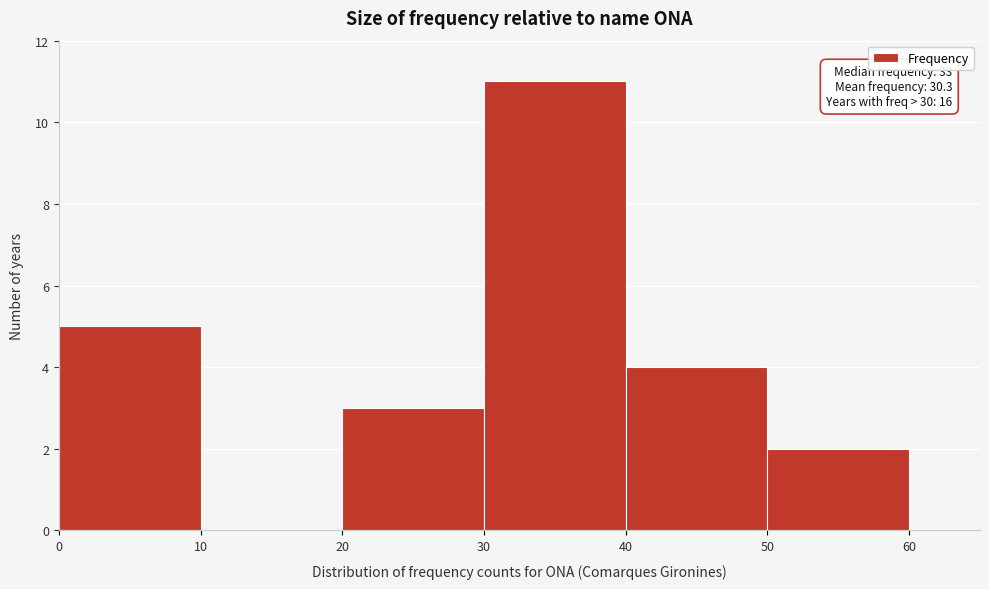

Which range on the x-axis has the tallest bar?

30 to 40